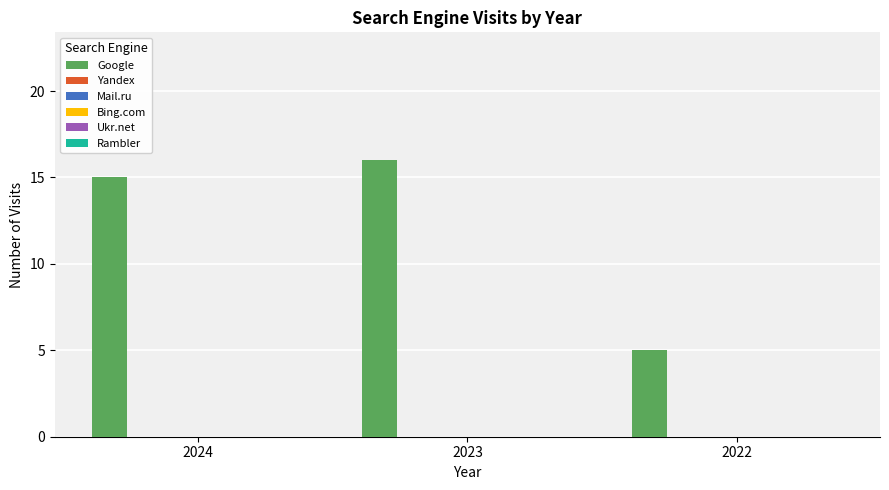

What is the maximum value shown in the chart?

16